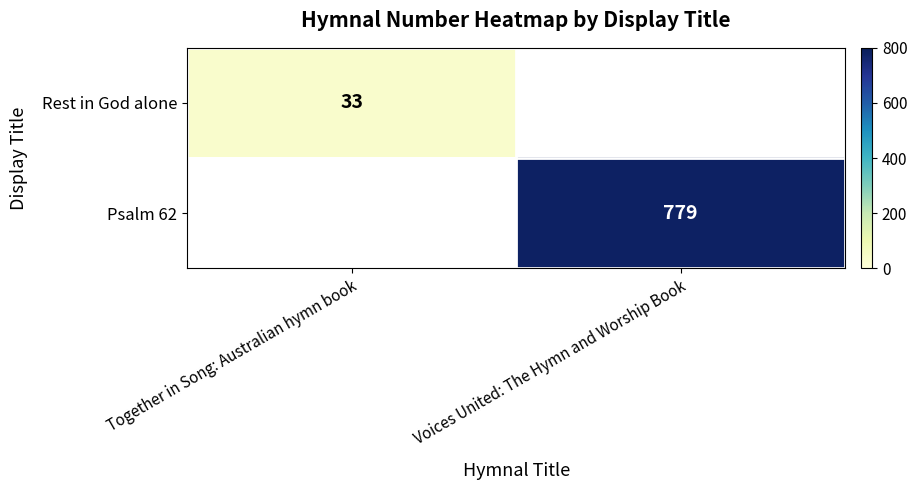

Count the number of categories in the chart.

2